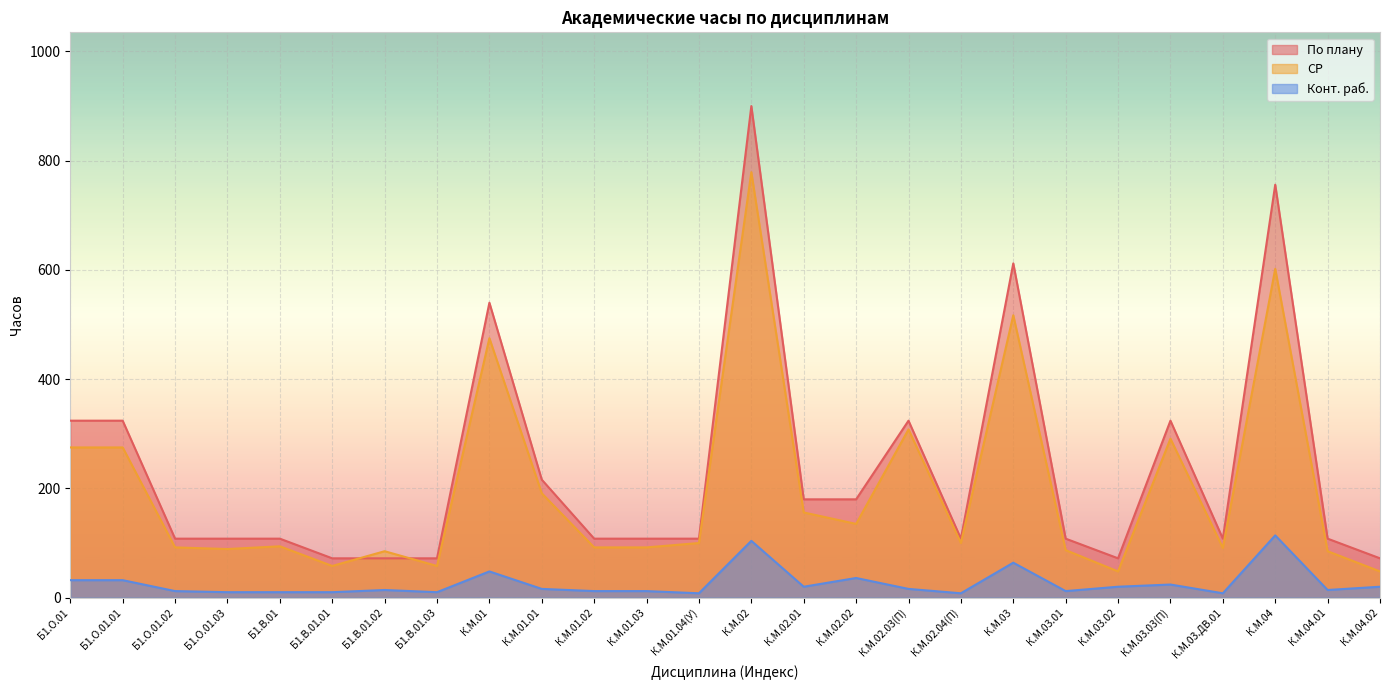

What is the smallest value displayed?

8